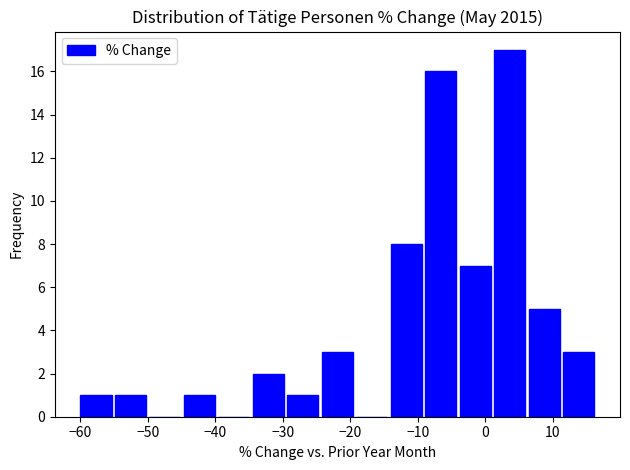

Over which range of the x-axis is the bar tallest?

1 to 6